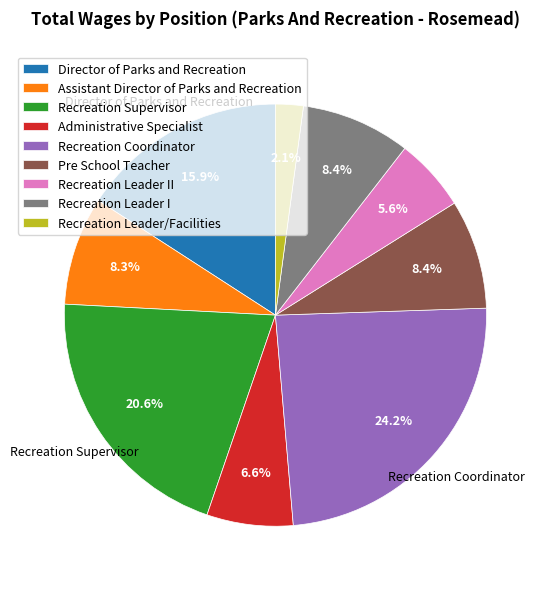

What percentage is the Recreation Leader/Facilities slice, to the nearest percent?

2%